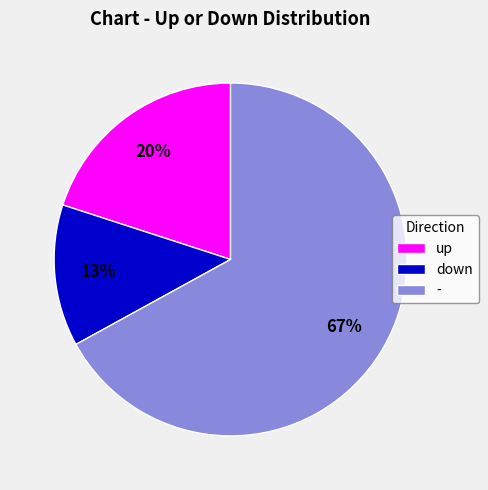

Which category has the biggest portion of the pie?

-